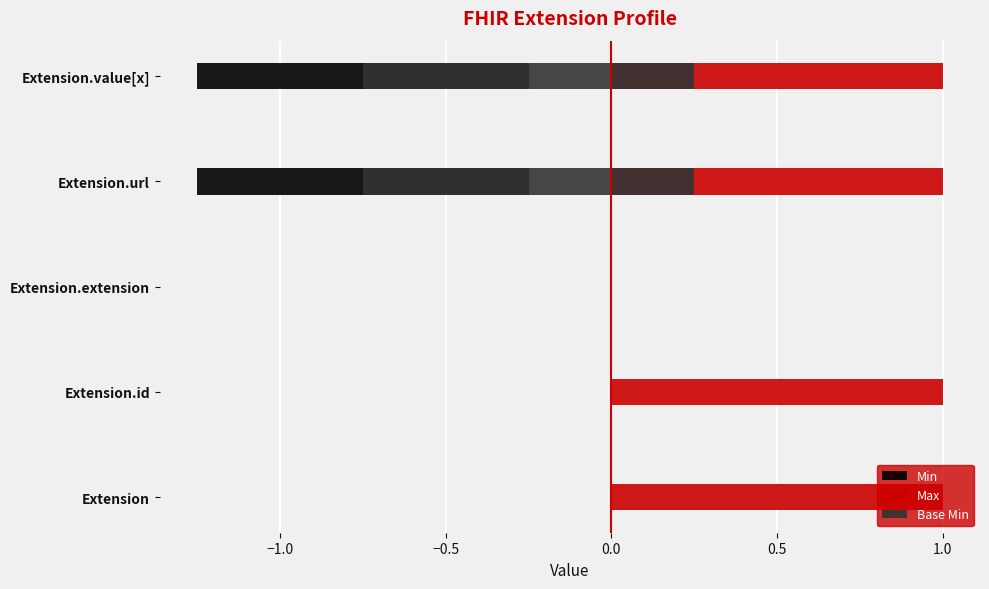

Is it true that Base Min equals -1 at Extension.value[x]?

False